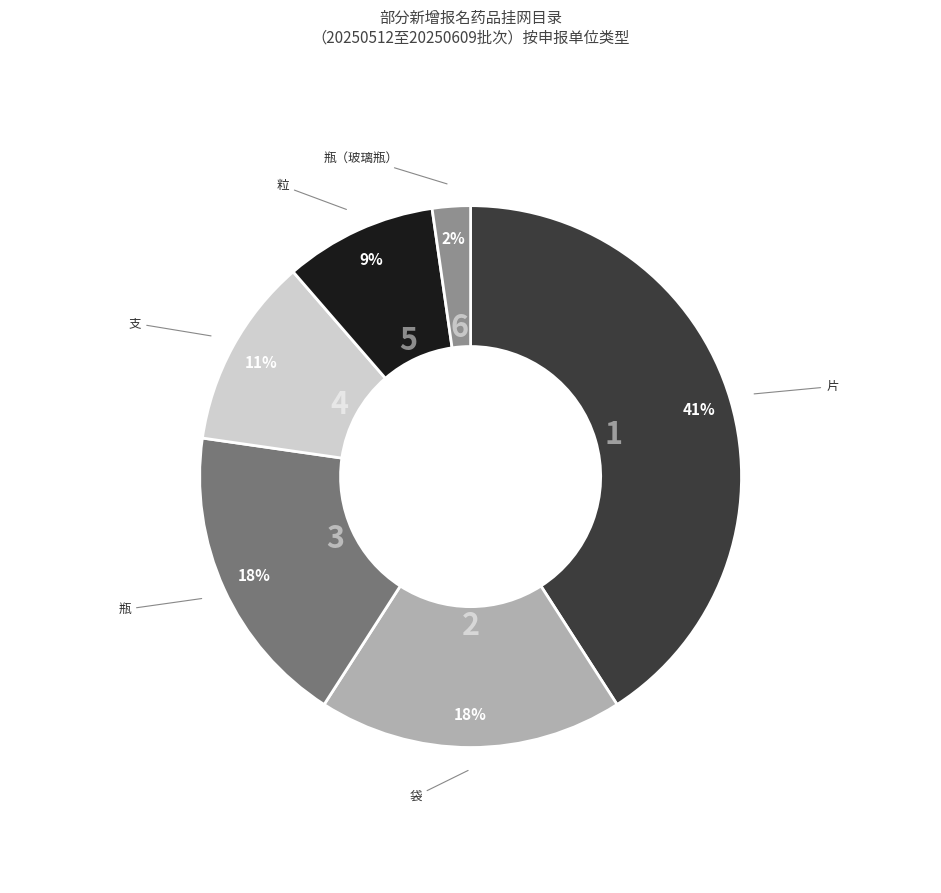

To the nearest percent, what is the average slice percentage?

17%